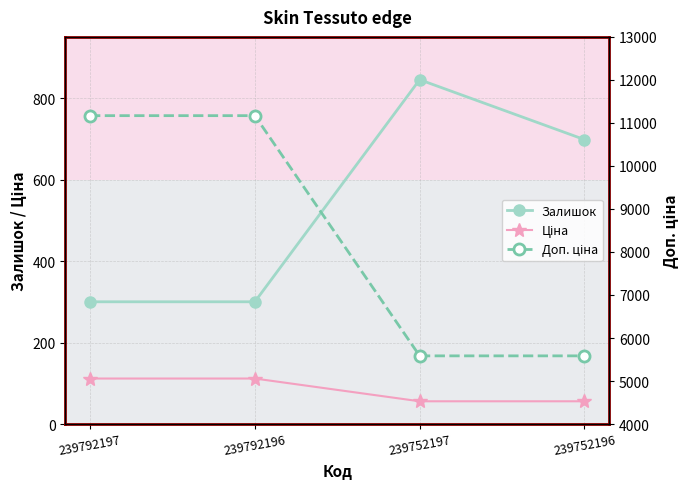

How many series are shown in this chart?

3